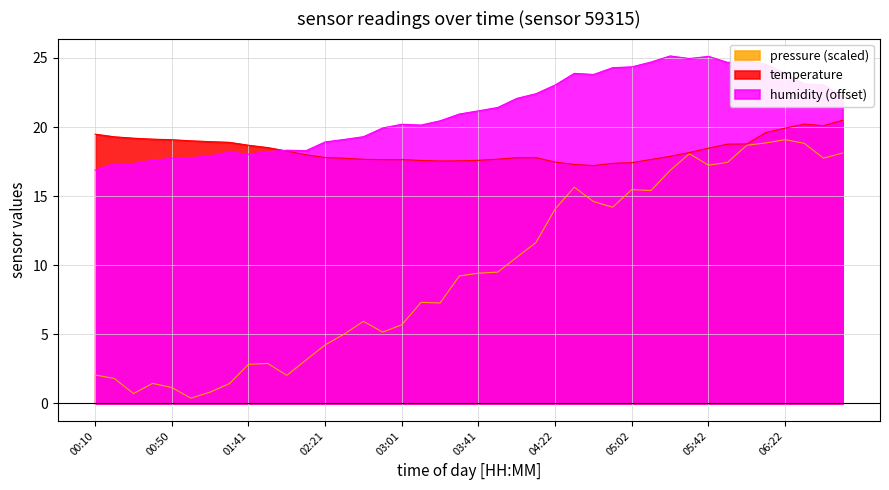

What is the total value across all series at 01:31?

38.5